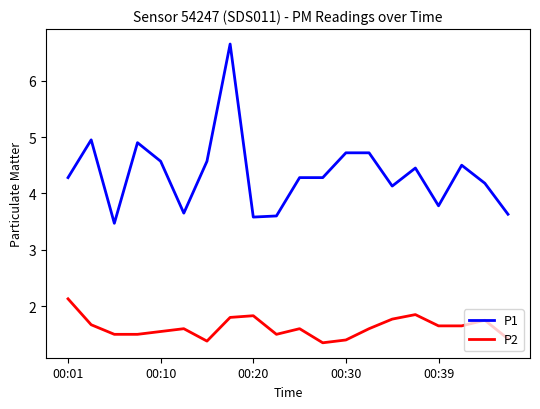

True or false: P2 and P1 intersect in this chart.

False